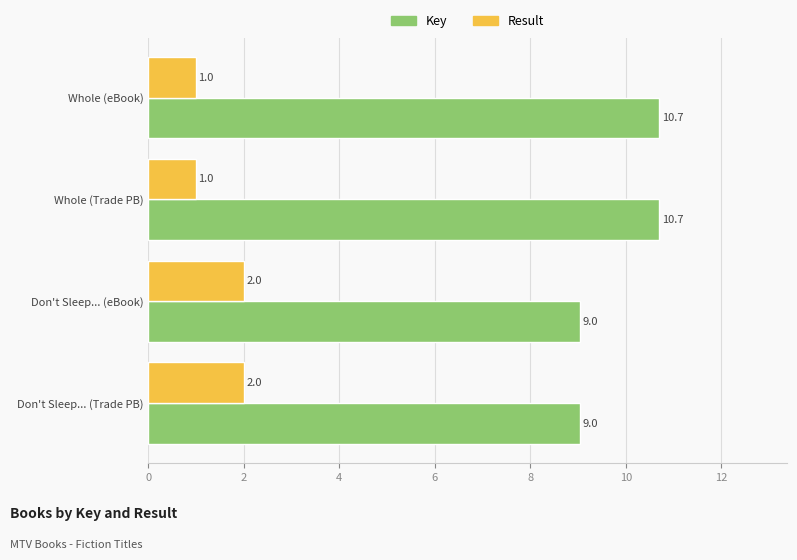

What is the spread (max minus min) of values at Whole (eBook)?

9.7